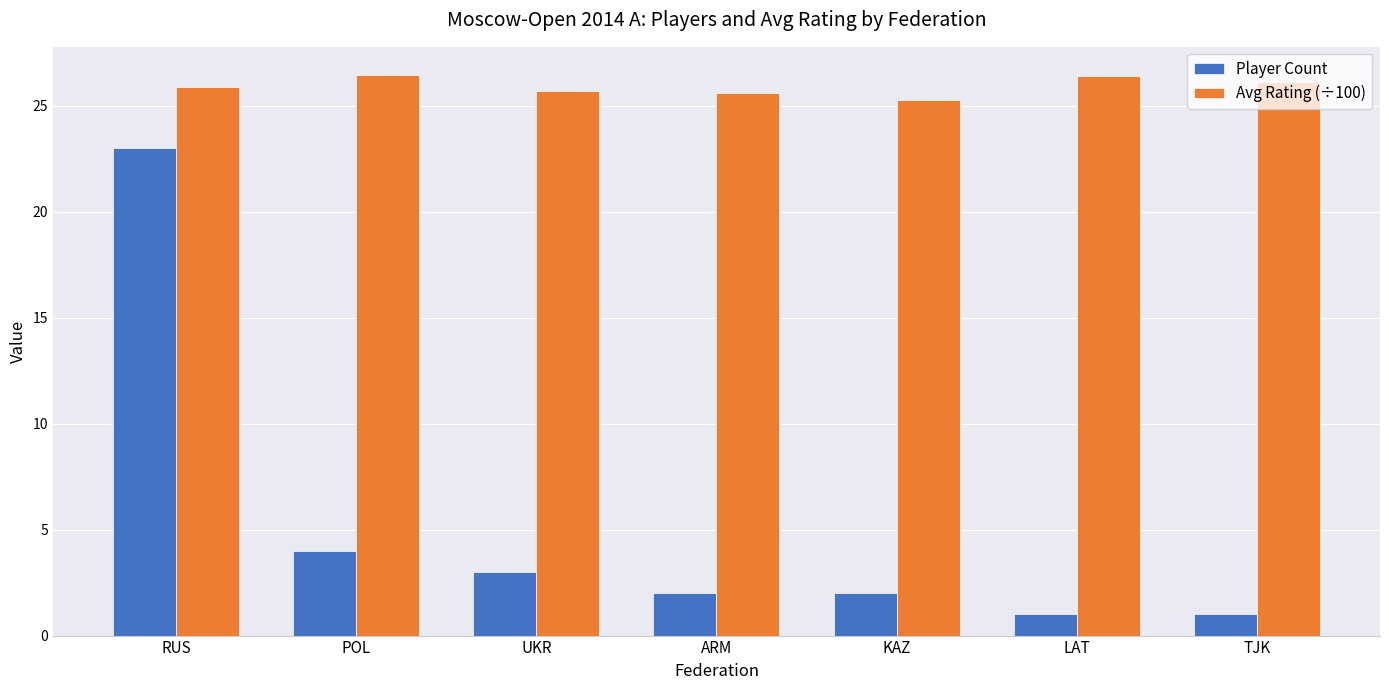

List the series in order of their overall mean, lowest first.

Player Count, Avg Rating (÷100)